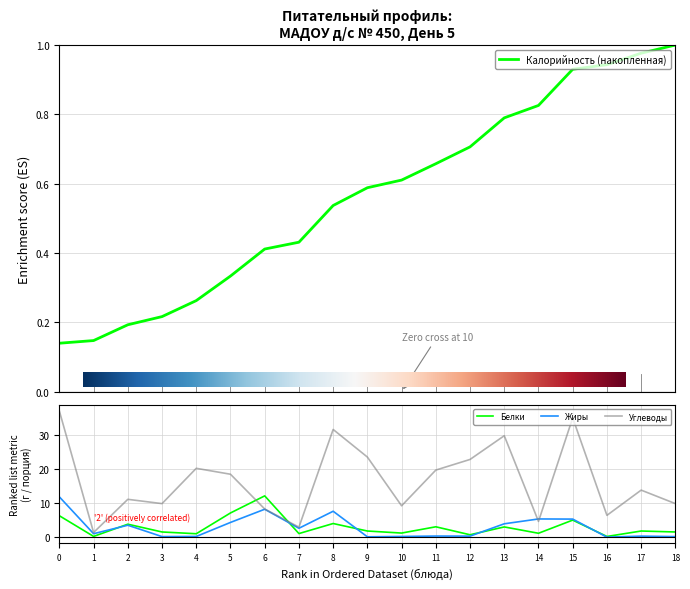

Reading left to right, transcribe all the data shown in this chart.

Белки: 6.3	0.2	3.8	1.5	1.0	7.1	12.1	1.1	4.0	1.8	1.2	3.0	0.7	3.0	1.1	5.0	0.2	1.8	1.5
Жиры: 11.8	1.0	3.5	0.2	0.2	4.3	8.2	2.6	7.6	0.1	0.2	0.3	0.3	3.9	5.3	5.3	0.0	0.3	0.2
Углеводы: 37.0	1.4	11.1	9.8	20.2	18.5	8.3	2.9	31.6	23.5	9.2	19.7	22.8	29.8	4.6	35.0	6.4	13.8	9.8